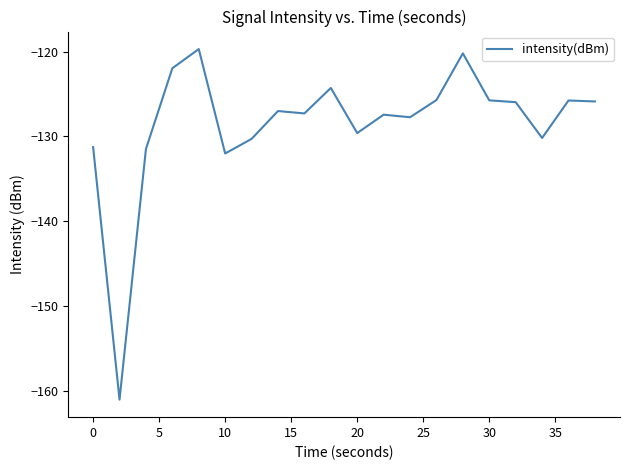

What is the minimum value shown in the chart?

-161.1